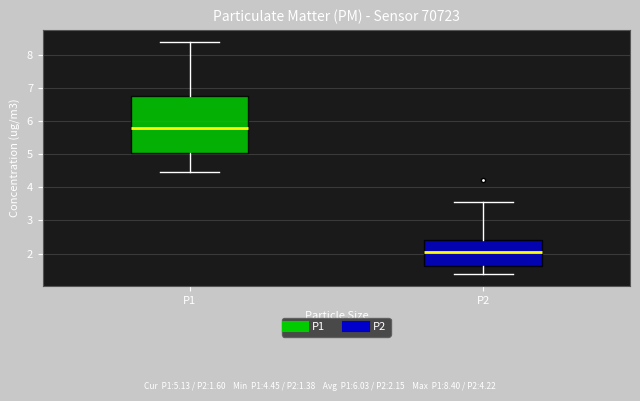

Where does the lower whisker of the box for P1 end on the y-axis? The values are not printed on the chart, so give them approximately, as read against the axis.

4.5